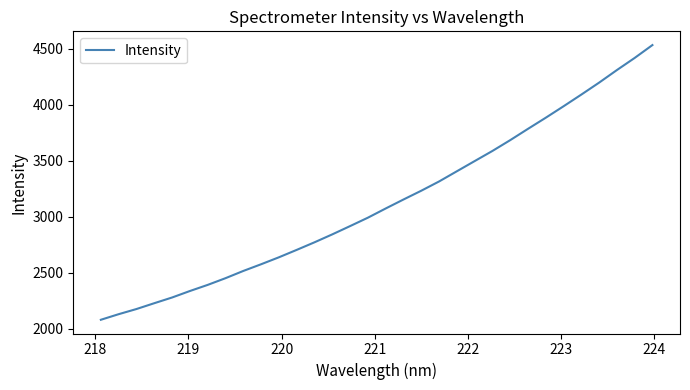

What is the difference between the maximum and minimum values?

2452.3